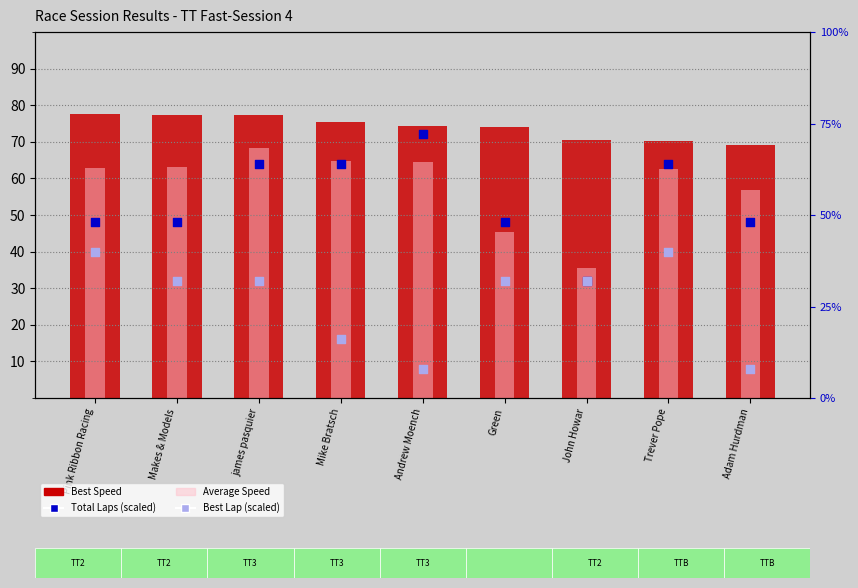

Which series has the largest total across all categories?

Best Speed